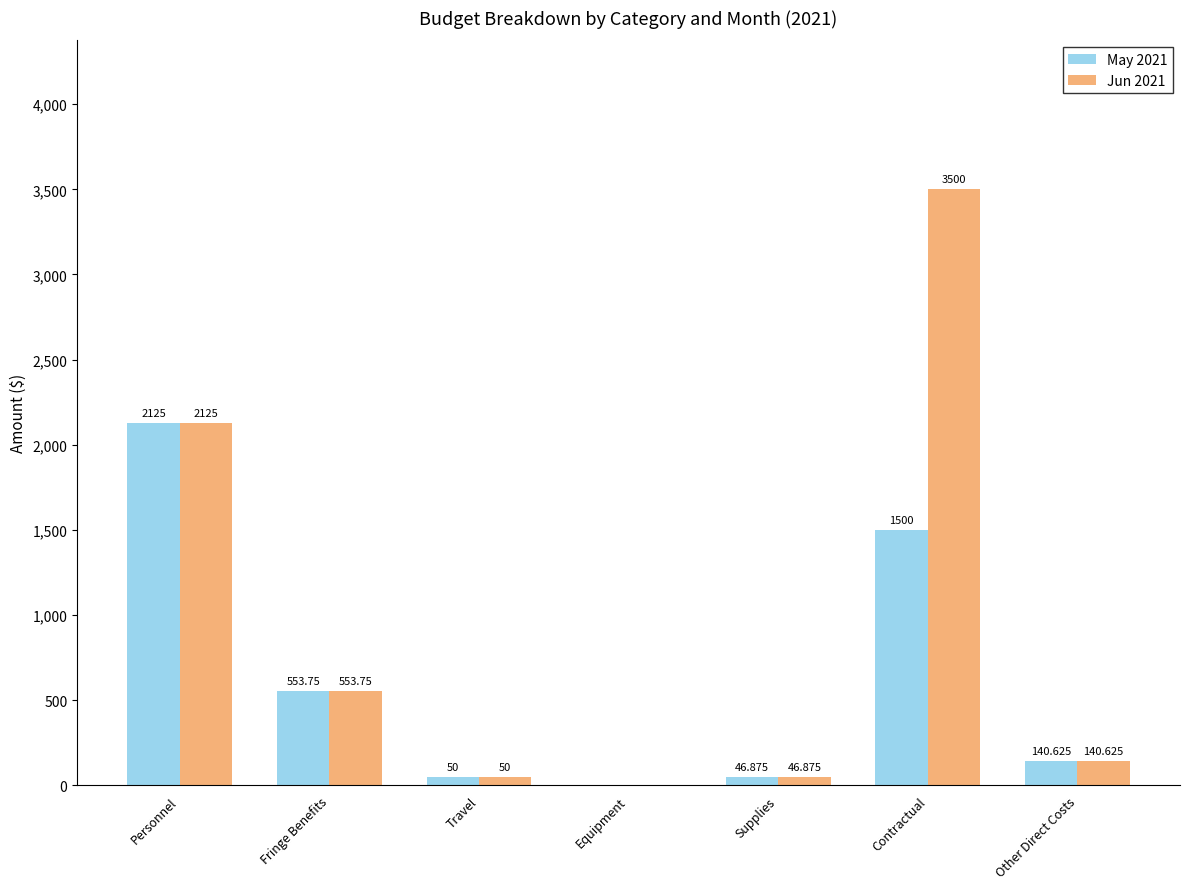

Reading left to right, list all the values displayed in this chart.

May 2021: 2125.0	553.8	50.0	0.0	46.9	1500.0	140.6
Jun 2021: 2125.0	553.8	50.0	0.0	46.9	3500.0	140.6